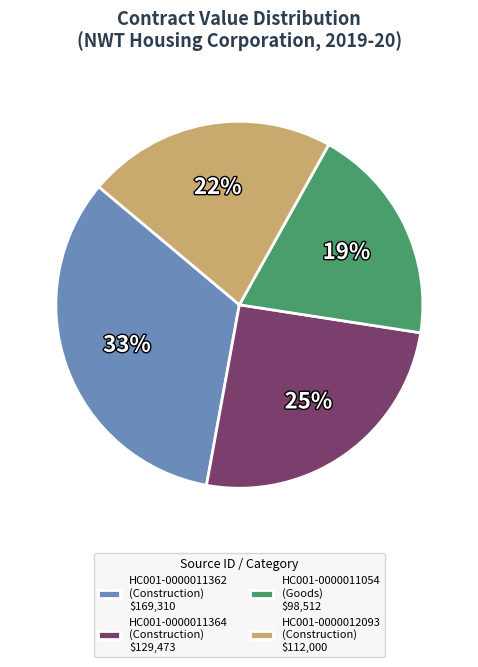

Which has a higher value, HC001-0000011362 or HC001-0000011054?

HC001-0000011362